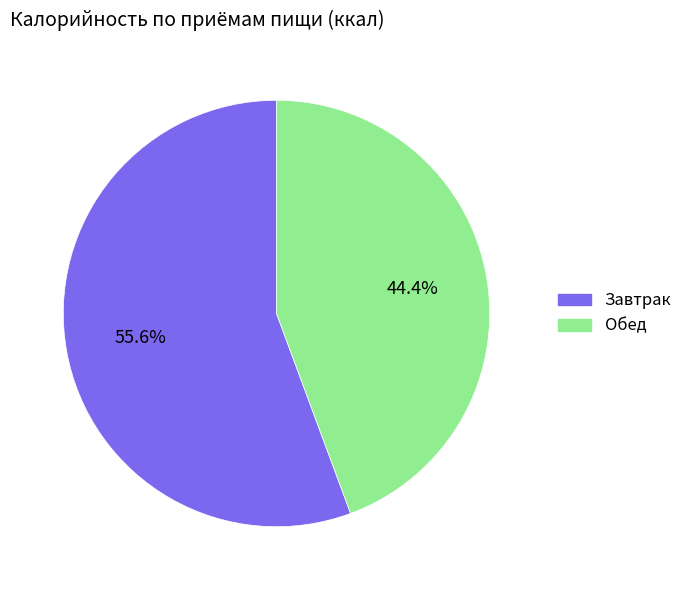

What is the largest slice in the pie chart?

Завтрак